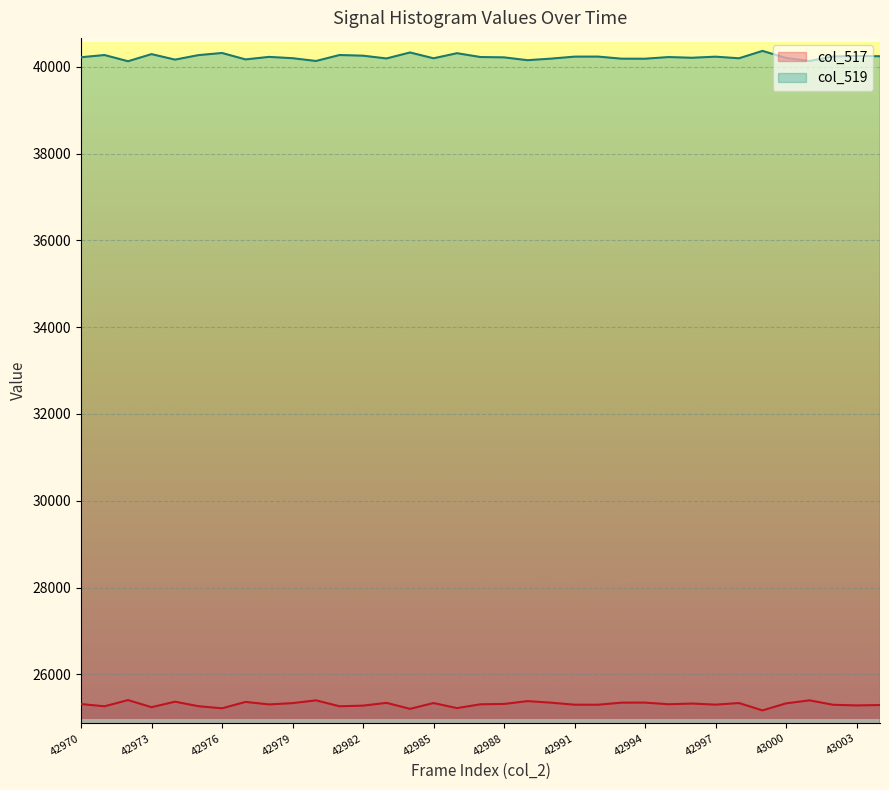

How many interior local valleys does the col_519 series have?

11